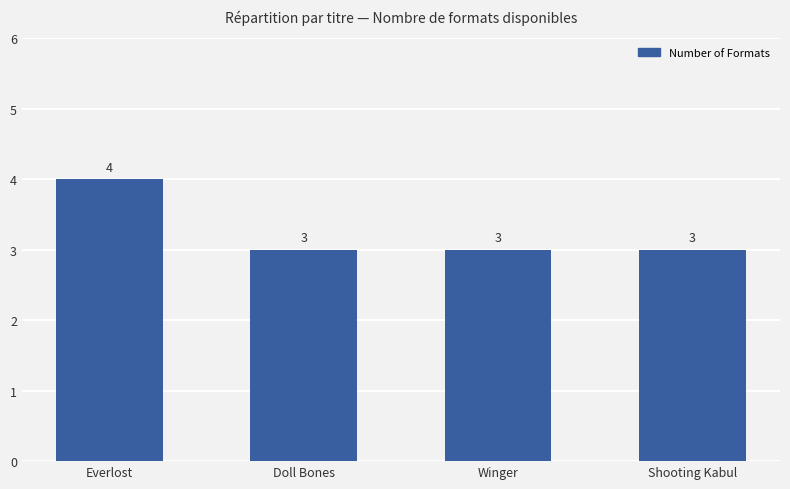

How many bars are there in total?

4